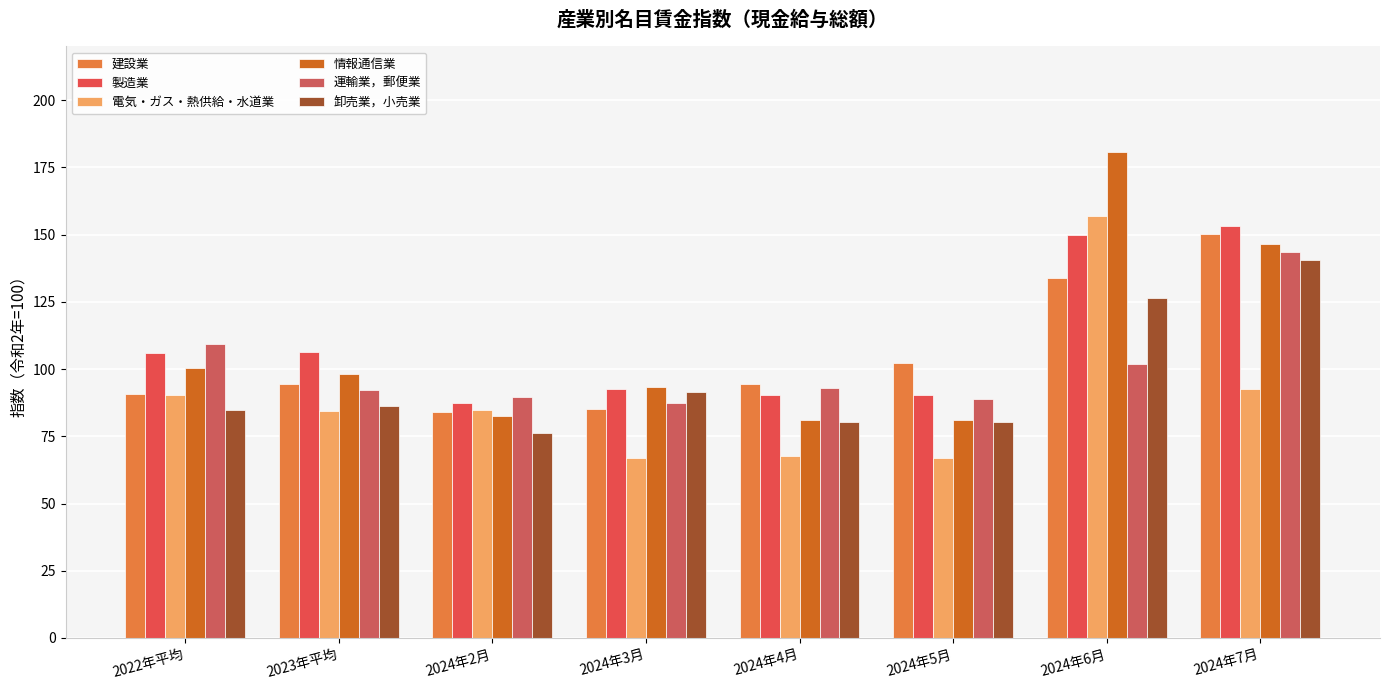

What is the average value of the 製造業 series?

109.6